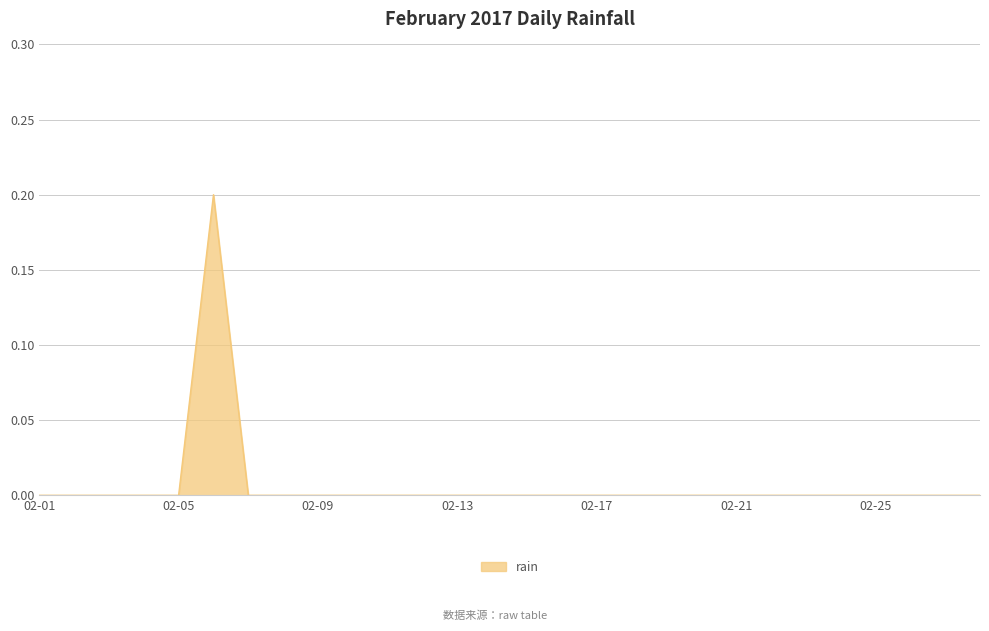

How many values are between 0 and 1?

28